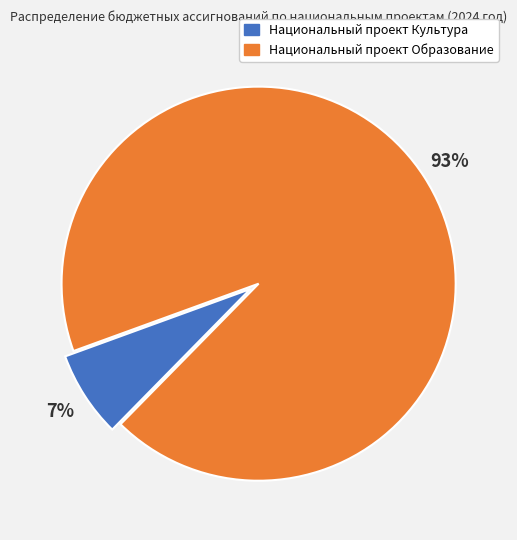

Is Национальный проект Культура the majority of the pie?

No